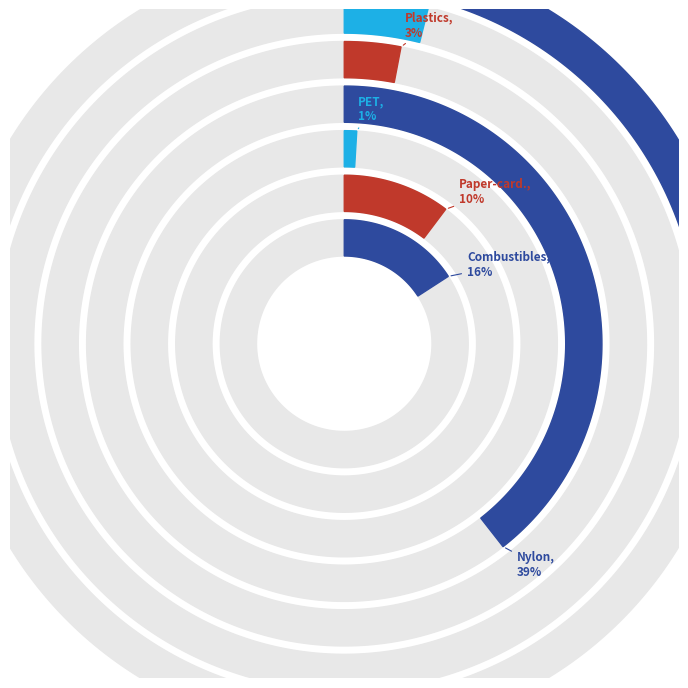

What is the largest slice in the pie chart?

Nylon